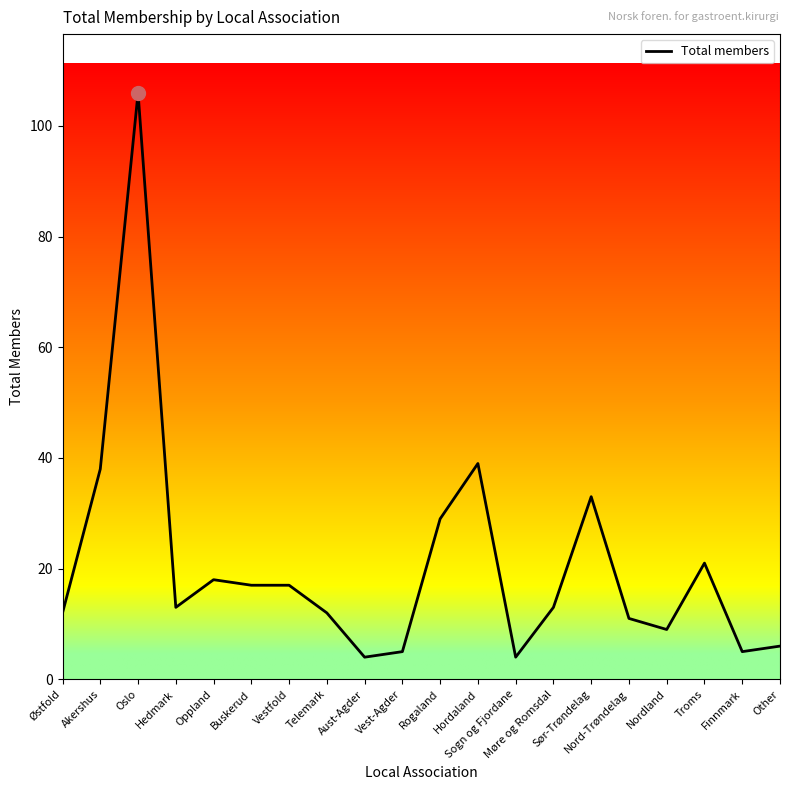

Where is the first local maximum?

Oslo